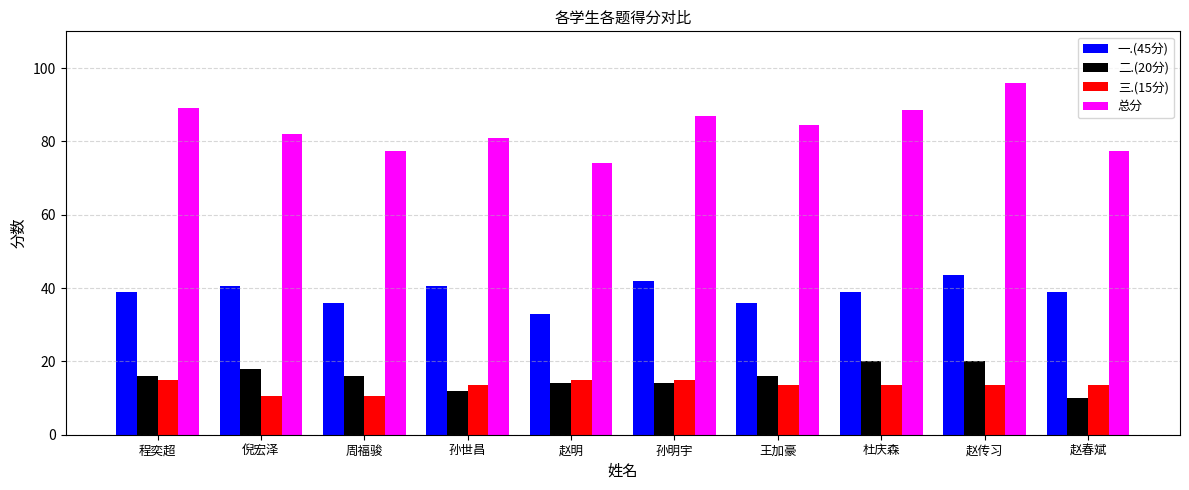

What is the maximum value for 一.(45分)?

43.5